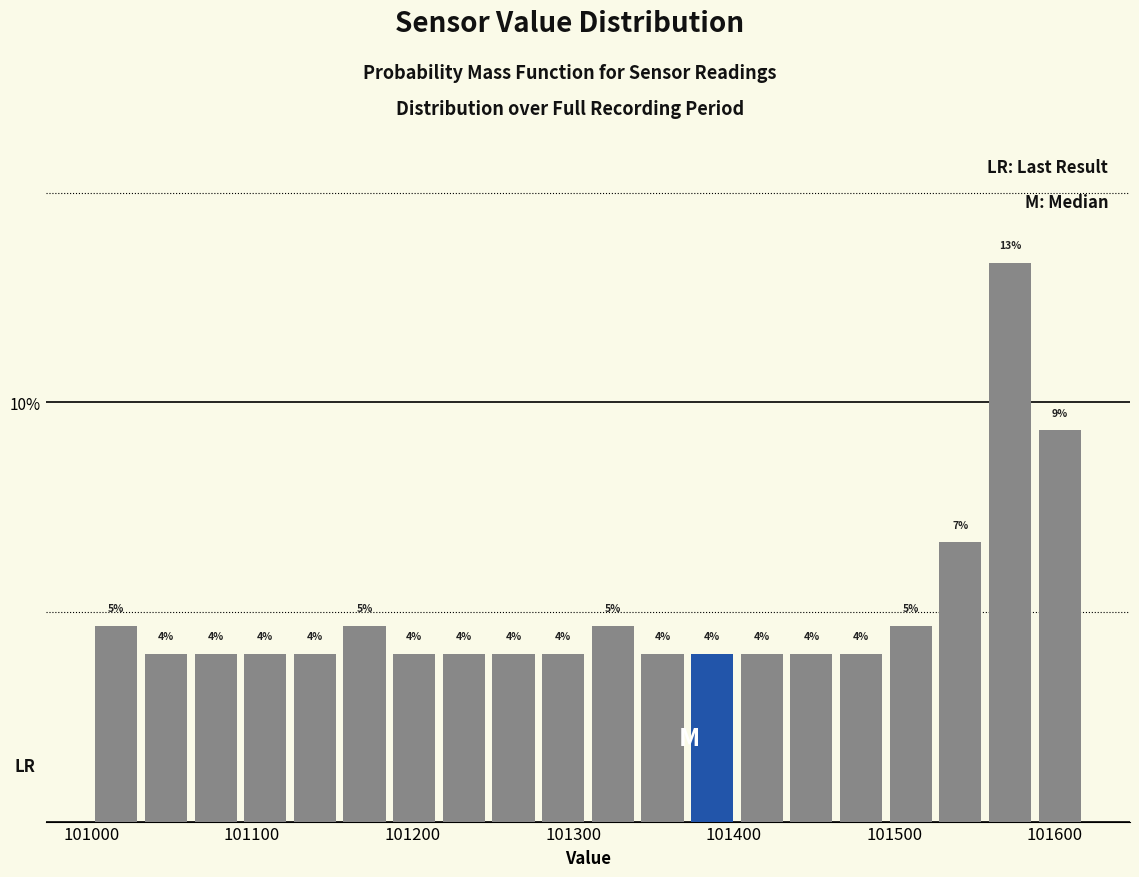

Around what value on the x-axis is the tallest bar? Give the approximate position of its centre, as read against the axis.

101570